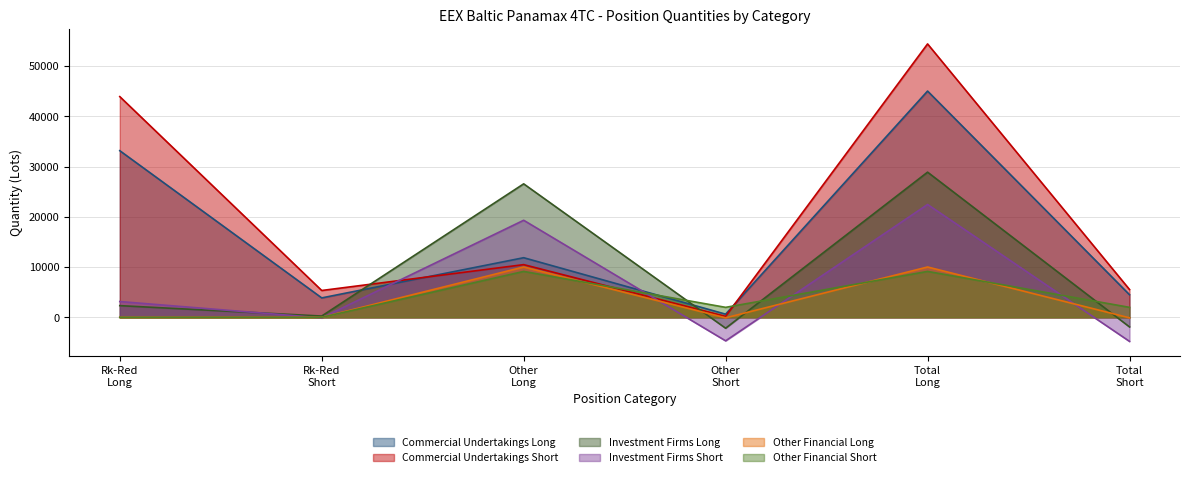

How many negative values does the Investment Firms Long series have?

2